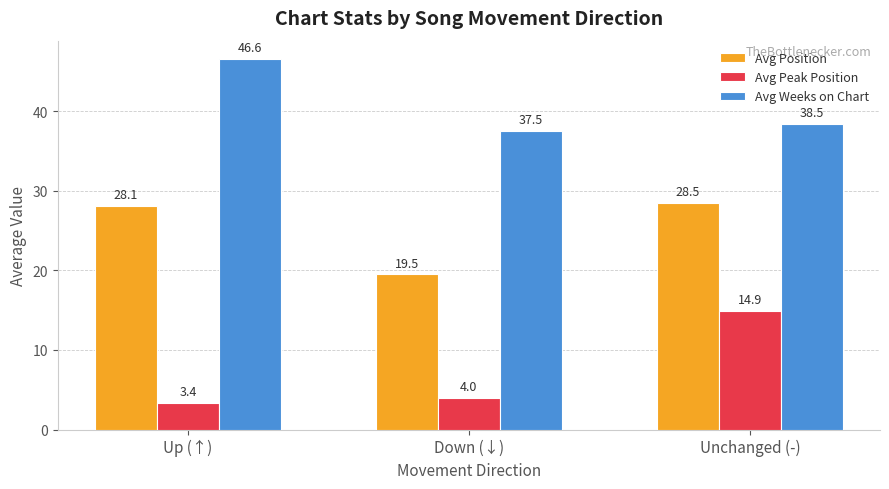

What is the spread (max minus min) of values at Down (↓)?

33.5